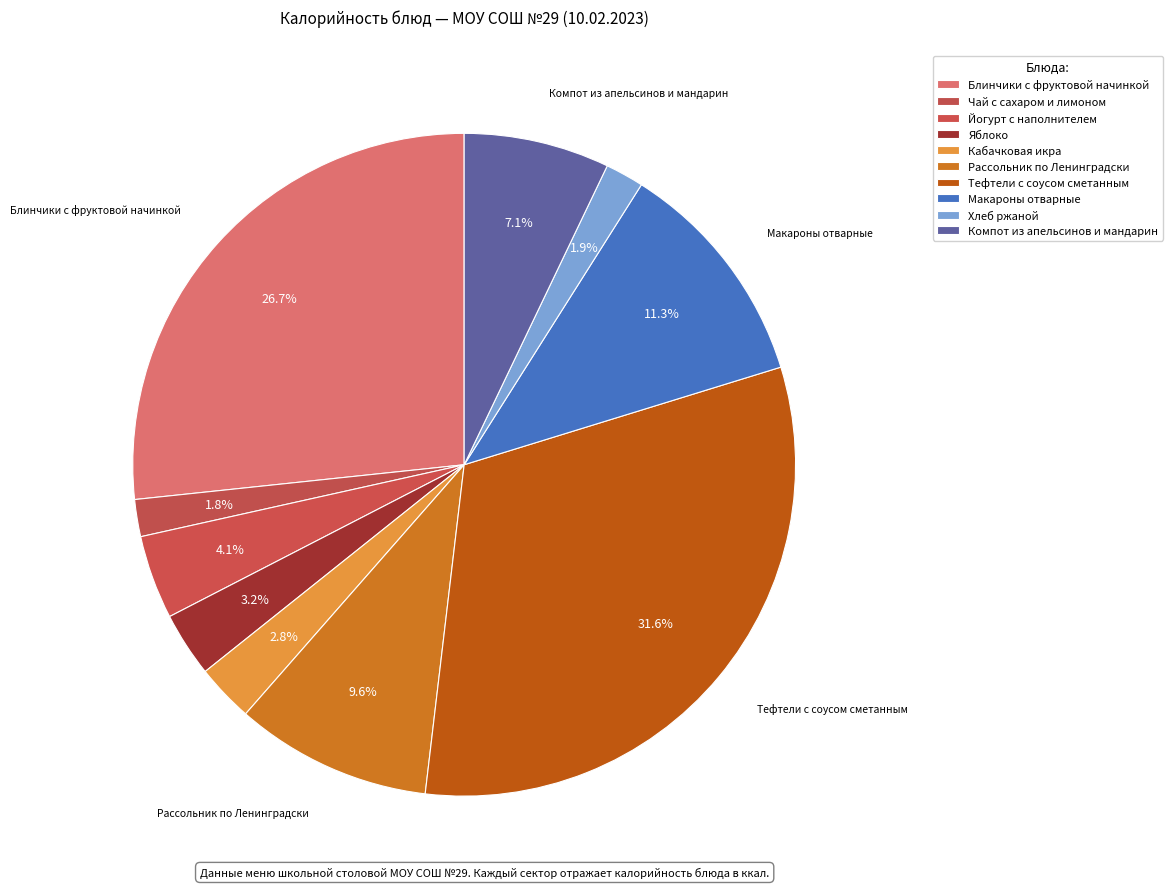

To the nearest percent, what portion does Рассольник по Ленинградски represent?

10%